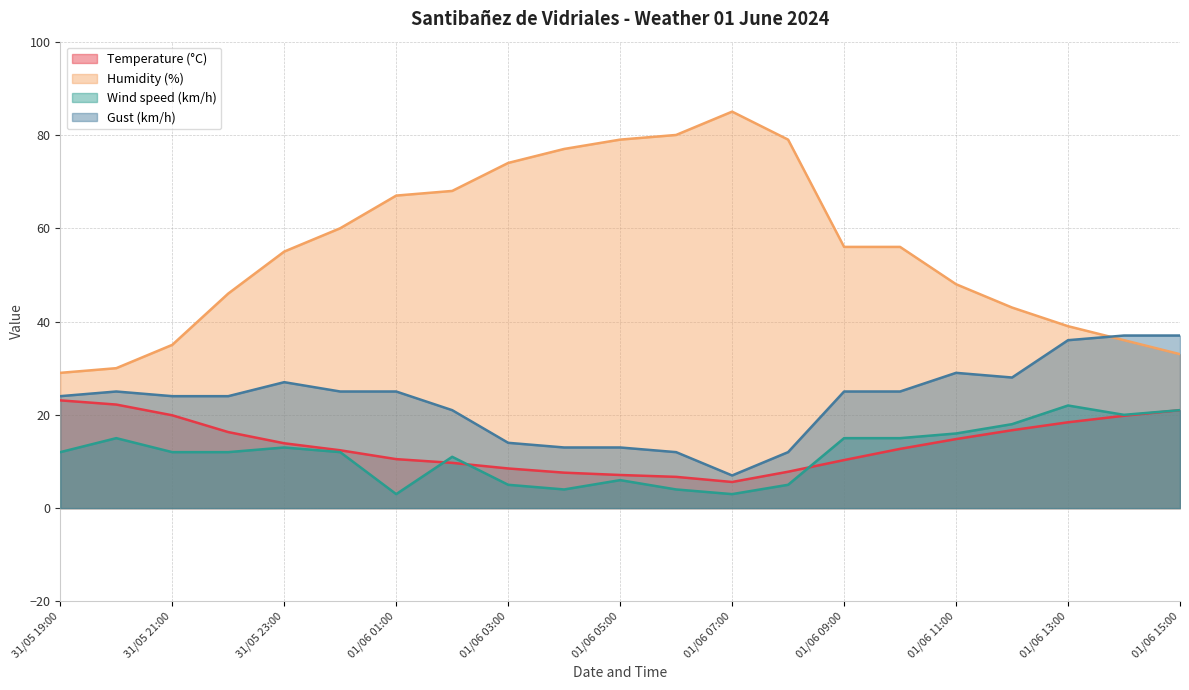

What is the label of the 2nd point from the left?

31/05 20:00